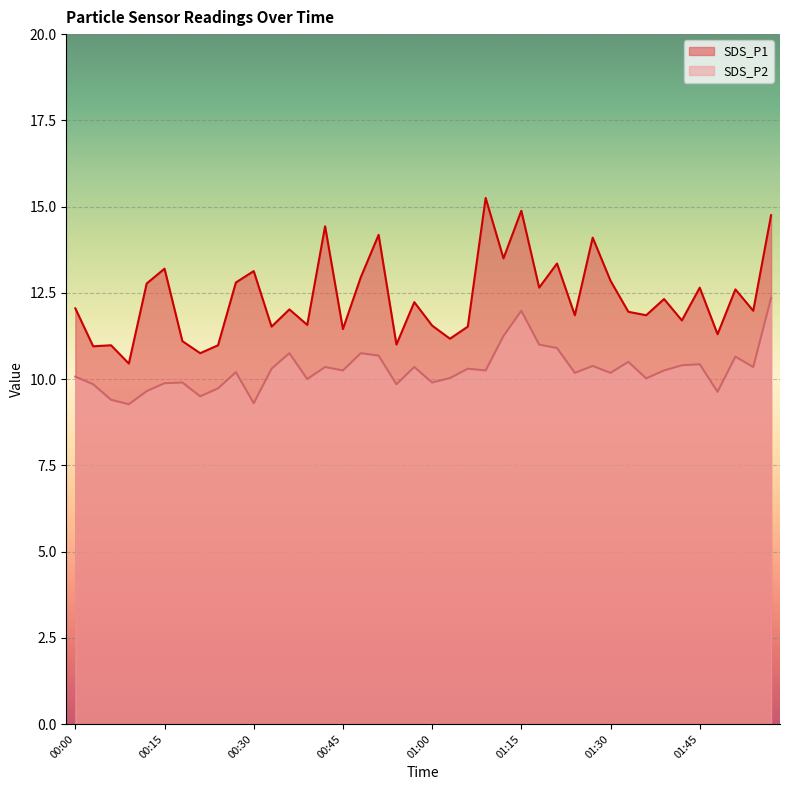

Rank the series by their maximum value, from lowest to highest.

SDS_P2, SDS_P1